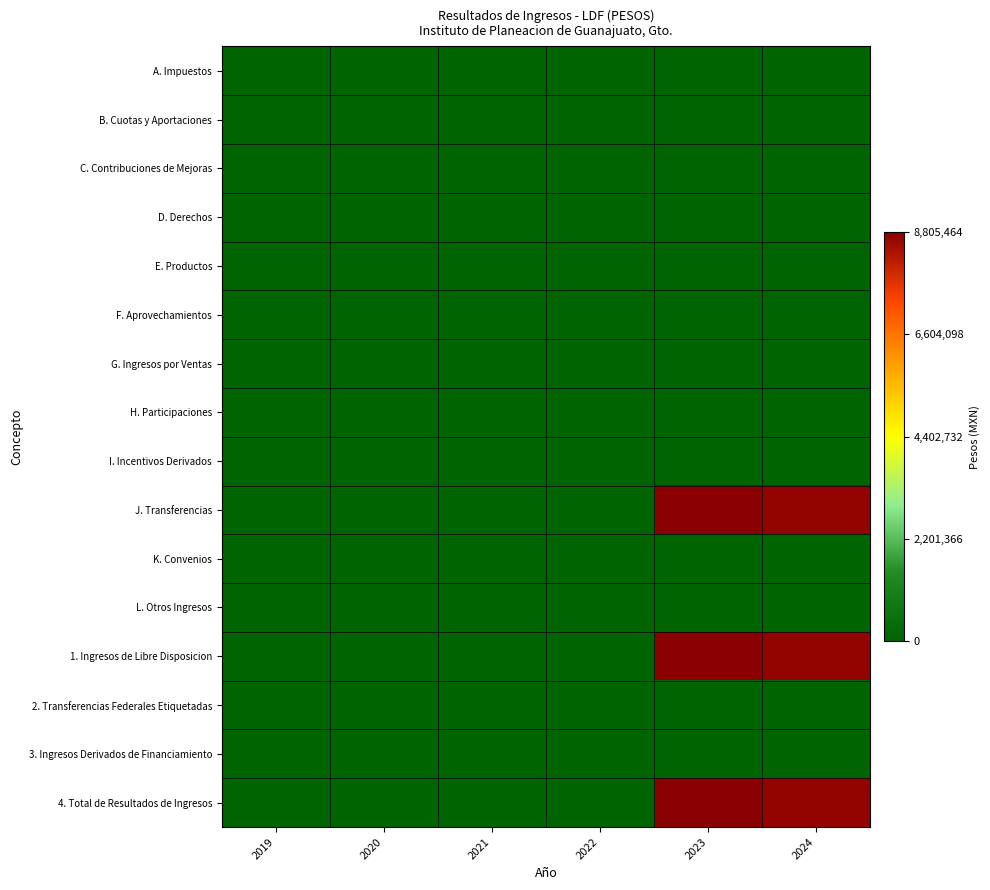

Rank the series at 2019 from highest to lowest value.

A. Impuestos, B. Cuotas y Aportaciones, C. Contribuciones de Mejoras, D. Derechos, E. Productos, F. Aprovechamientos, G. Ingresos por Ventas, H. Participaciones, I. Incentivos Derivados, J. Transferencias, K. Convenios, L. Otros Ingresos, 1. Ingresos de Libre Disposicion, 2. Transferencias Federales Etiquetadas, 3. Ingresos Derivados de Financiamiento, 4. Total de Resultados de Ingresos